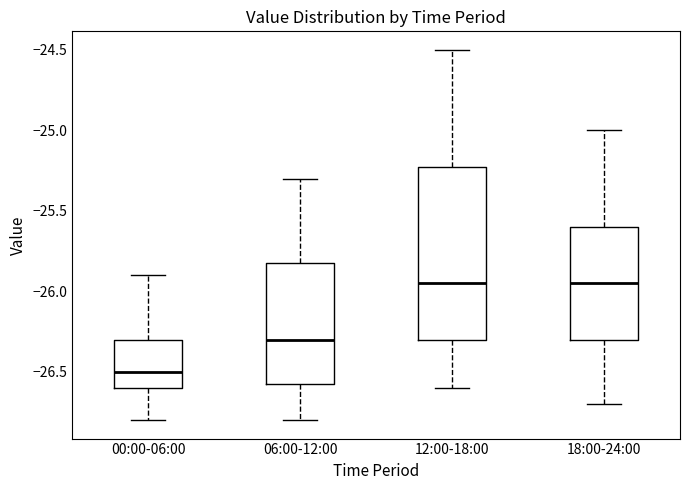

Reading left to right, transcribe this box plot: for each box, give where its median line is, the range the box spans, and where its two whiskers end, as read against the y-axis. The values are not printed on the chart, so give them approximately, as read against the axis.

00:00-06:00: median -26.50, box -26.60 to -26.30, whiskers -26.80 to -25.90
06:00-12:00: median -26.30, box -26.55 to -25.80, whiskers -26.80 to -25.30
12:00-18:00: median -25.95, box -26.30 to -25.20, whiskers -26.60 to -24.50
18:00-24:00: median -25.95, box -26.30 to -25.60, whiskers -26.70 to -25.00